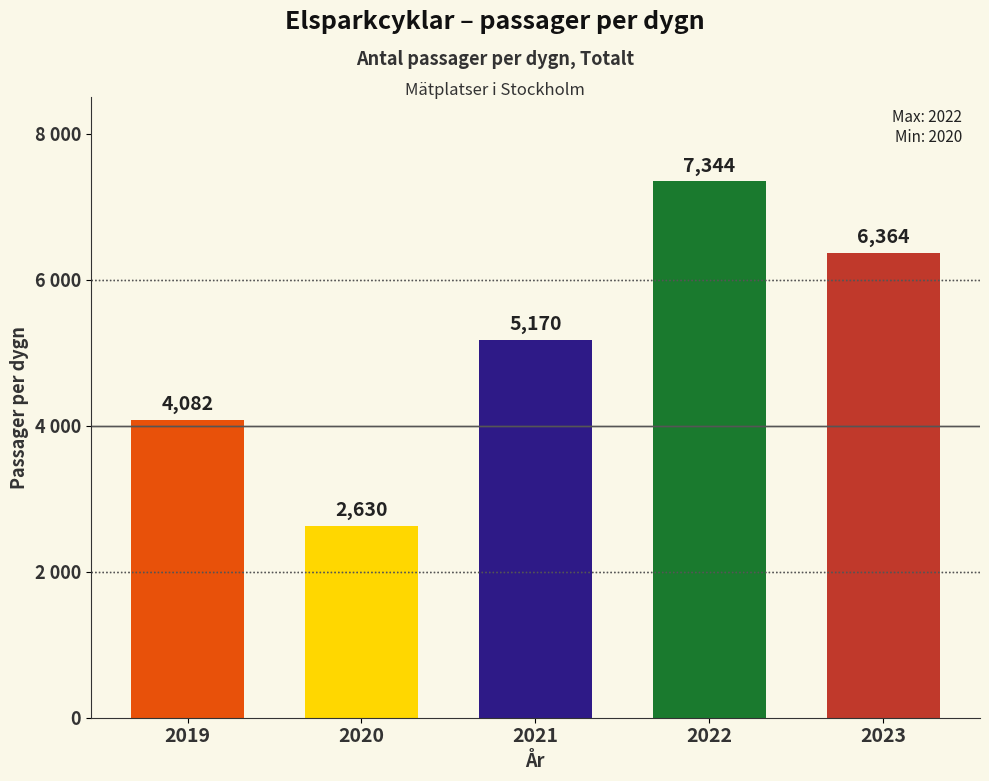

List the labels in order of value, smallest first.

2020, 2019, 2021, 2023, 2022